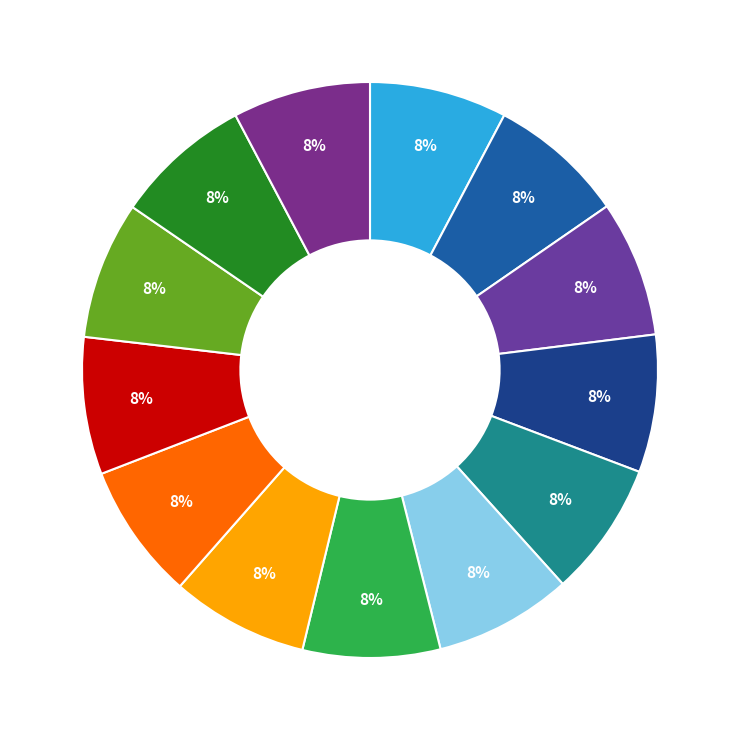

How many segments does this pie chart have?

13